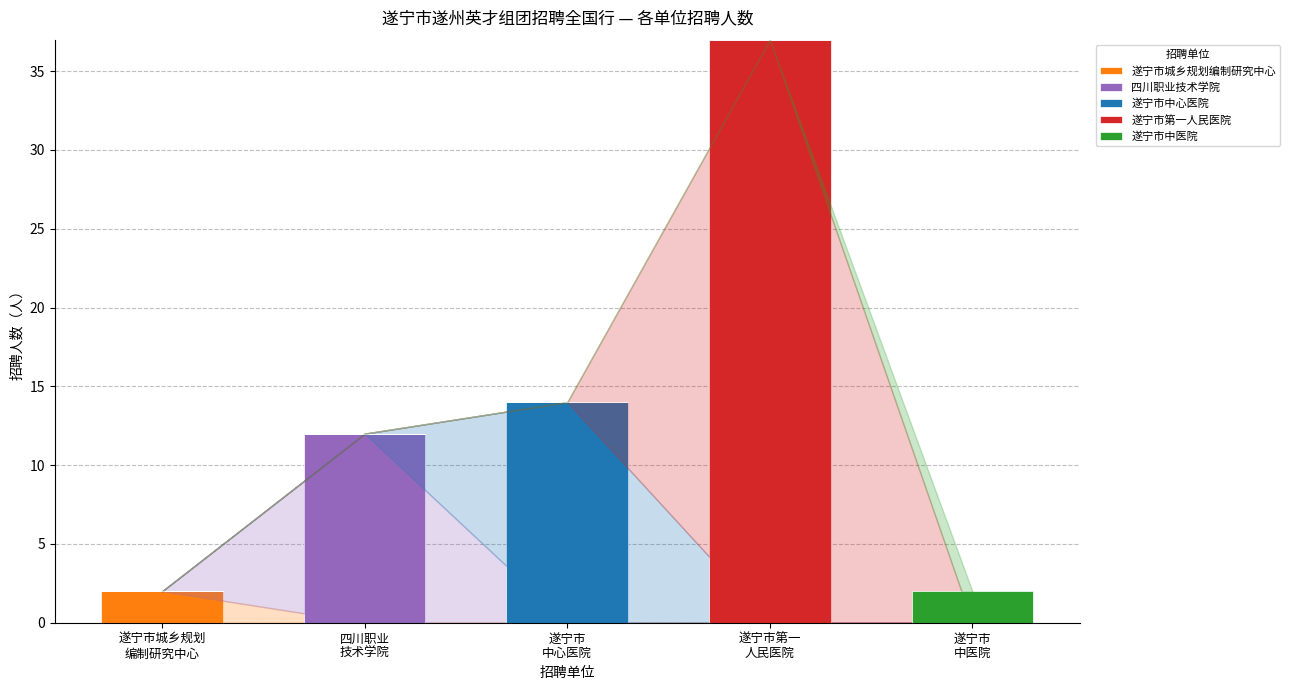

What are all the series names shown in the legend?

遂宁市城乡规划编制研究中心, 四川职业技术学院, 遂宁市中心医院, 遂宁市第一人民医院, 遂宁市中医院